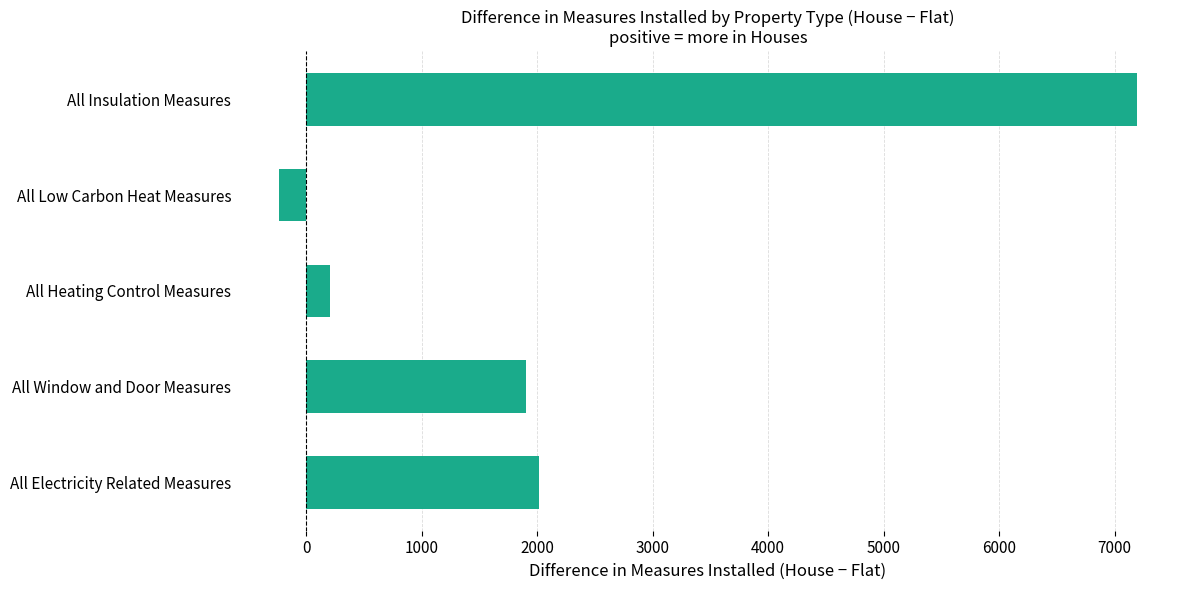

Where is the data nearest to the value 3480?

All Electricity Related Measures